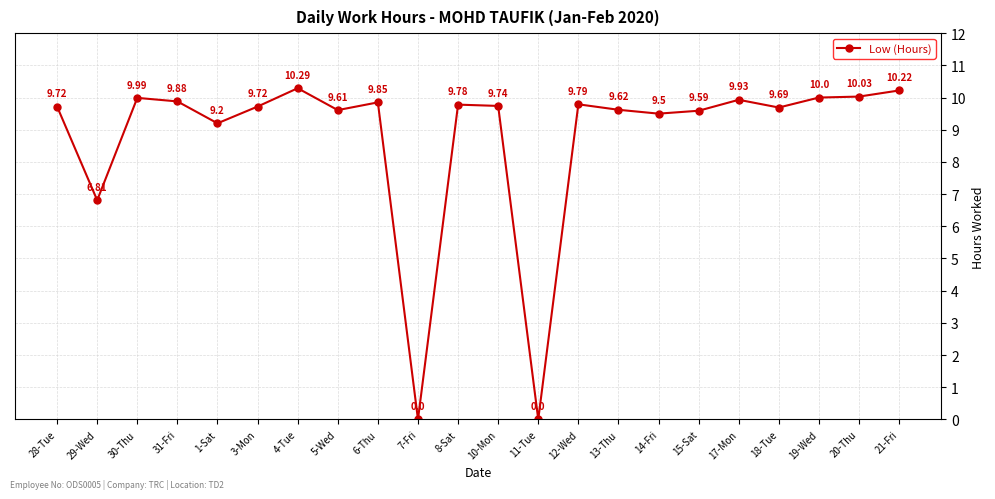

Approximately how many times larger is the value at 5-Wed compared to 17-Mon?

1.0